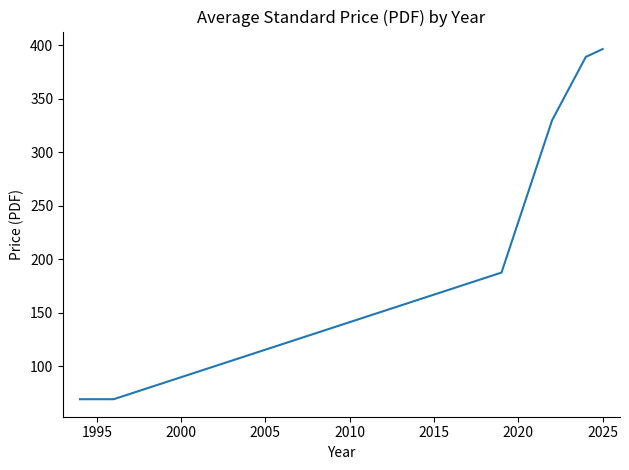

True or false: there are more than 2 points higher than both neighbors.

False